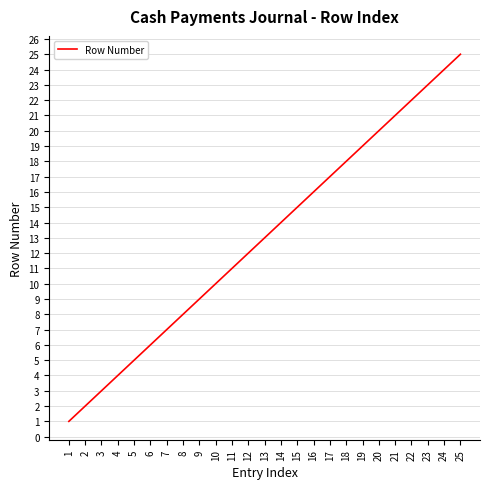

Which label corresponds to the largest value in the chart?

25